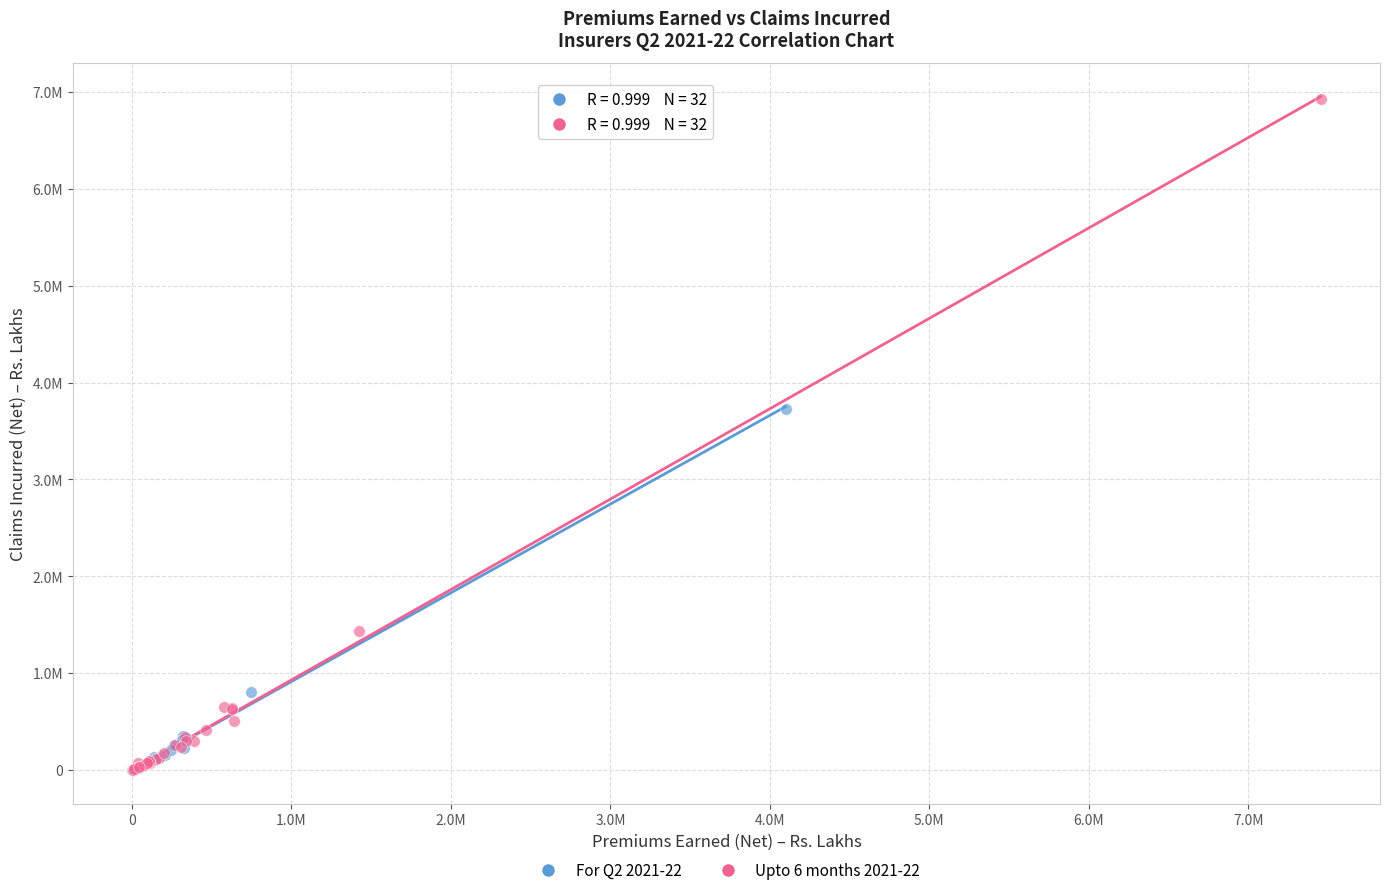

What are all the series names shown in the legend?

For Q2 2021-22, Upto 6 months 2021-22